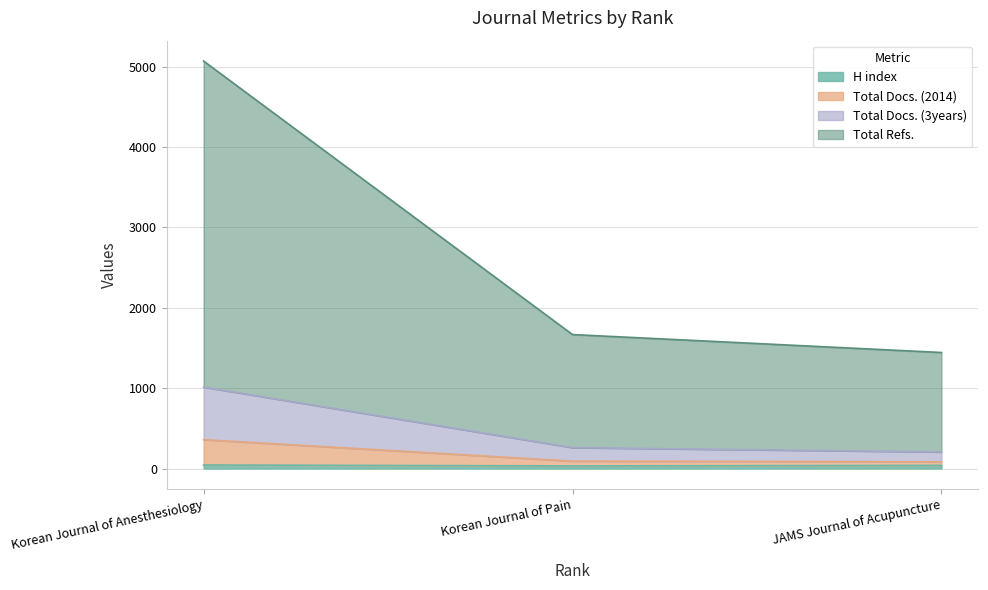

What are all the series names shown in the legend?

H index, Total Docs. (2014), Total Docs. (3years), Total Refs.